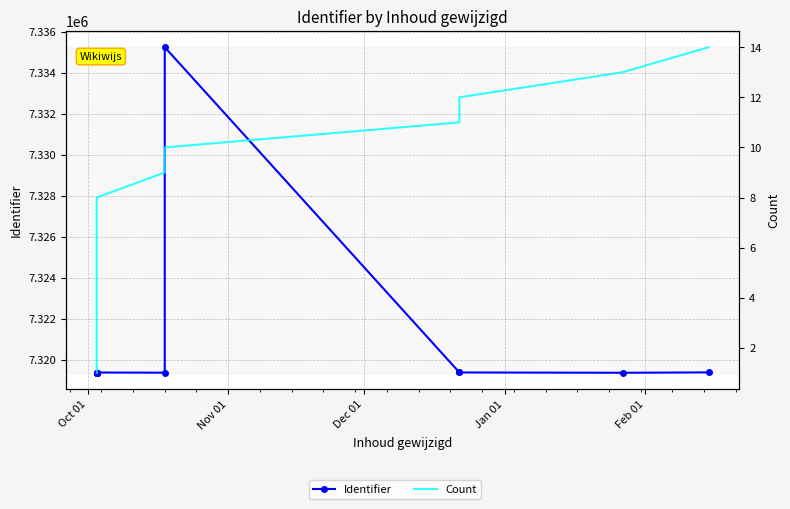

True or false: Identifier and Count intersect in this chart.

False